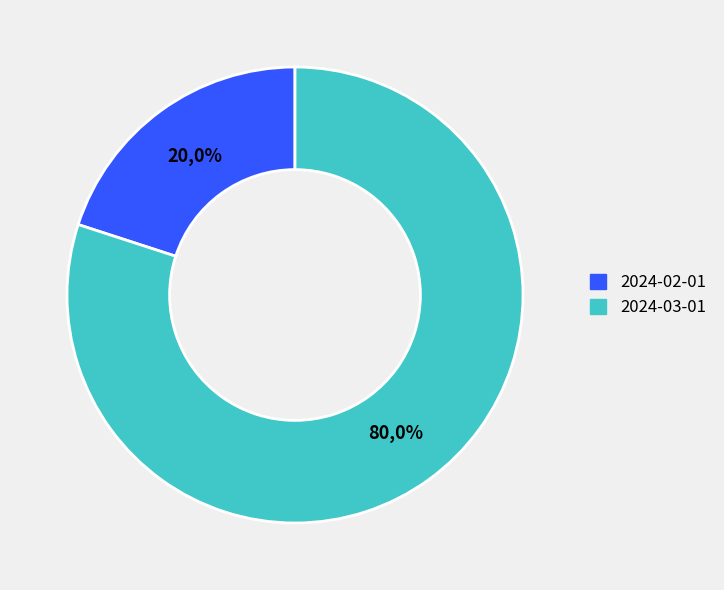

What portion of the pie excludes 2024-03-01?

20.0%